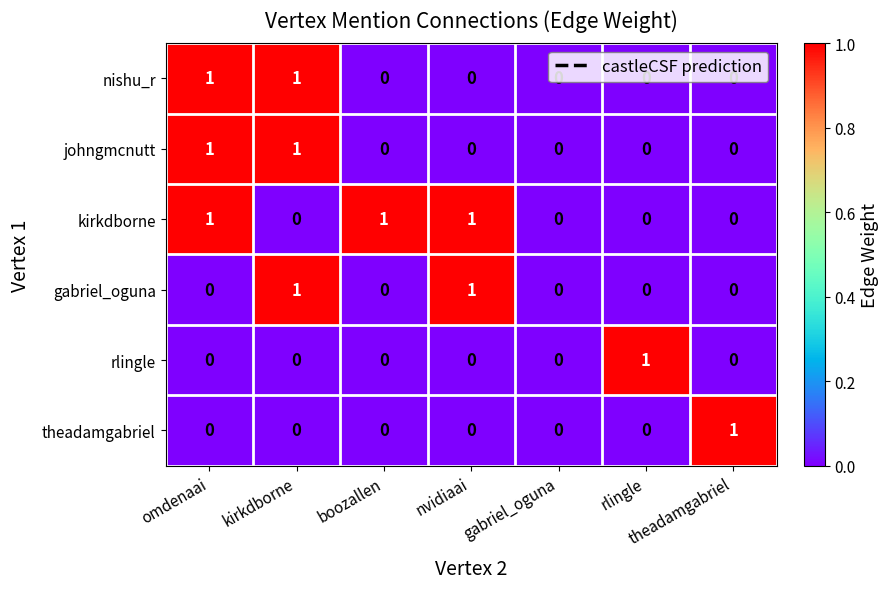

What is the difference between the highest and lowest values at theadamgabriel?

1